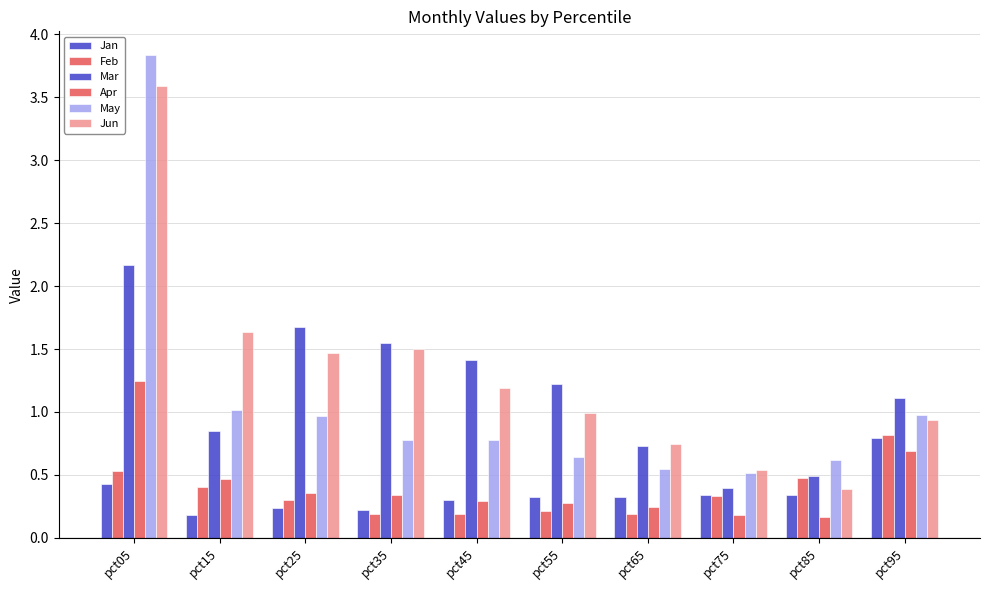

True or false: Jan has a value of 0.2 at pct25.

True